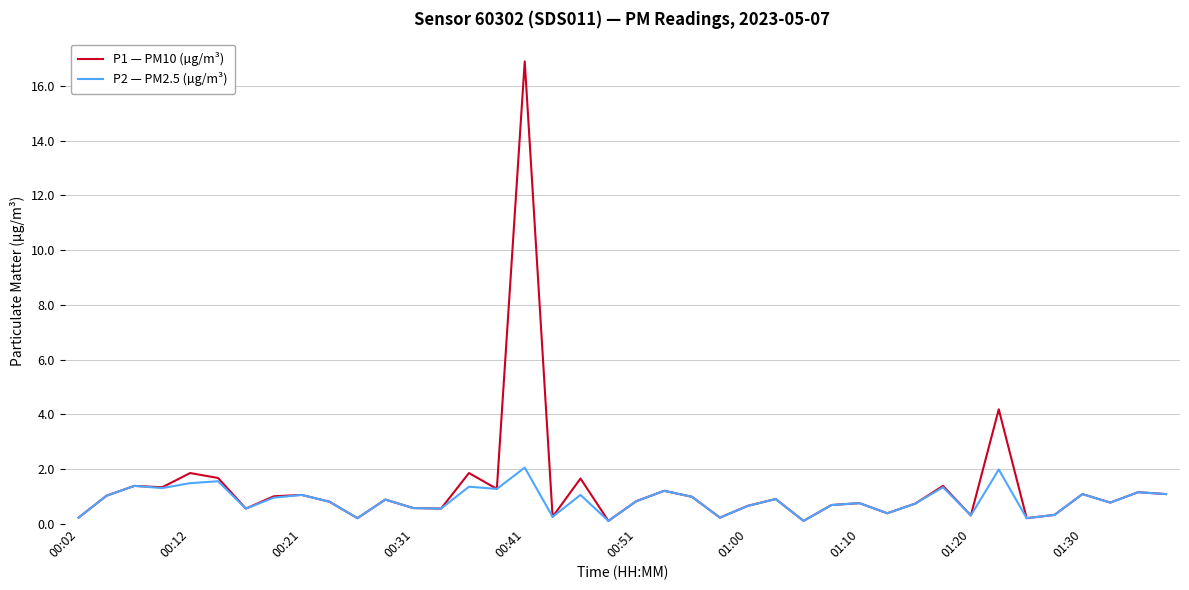

What is the maximum value shown in the chart?

16.9